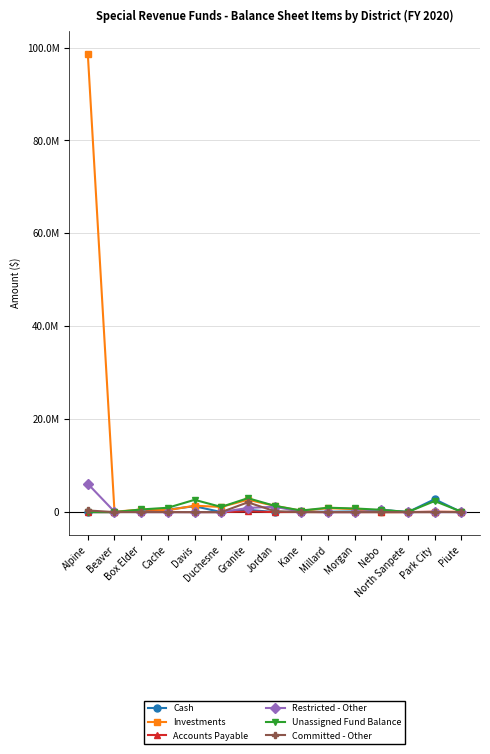

What is the total value across all series at Cache?

1918292